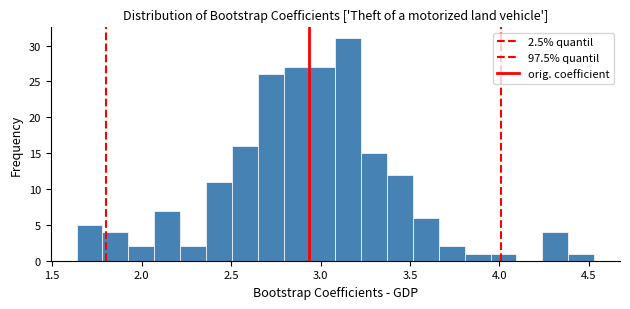

Read against the x-axis, roughly where is the centre of the tallest bar?

3.15